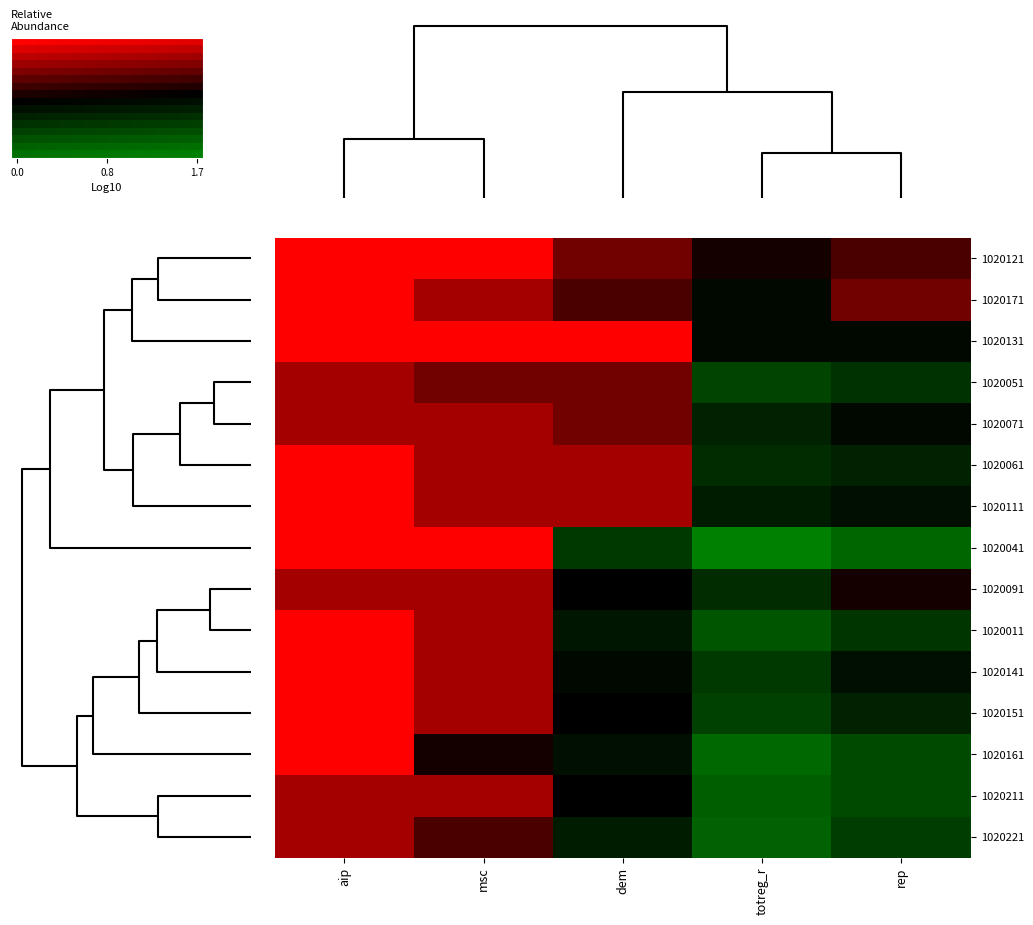

What is the greatest value displayed?

1.7